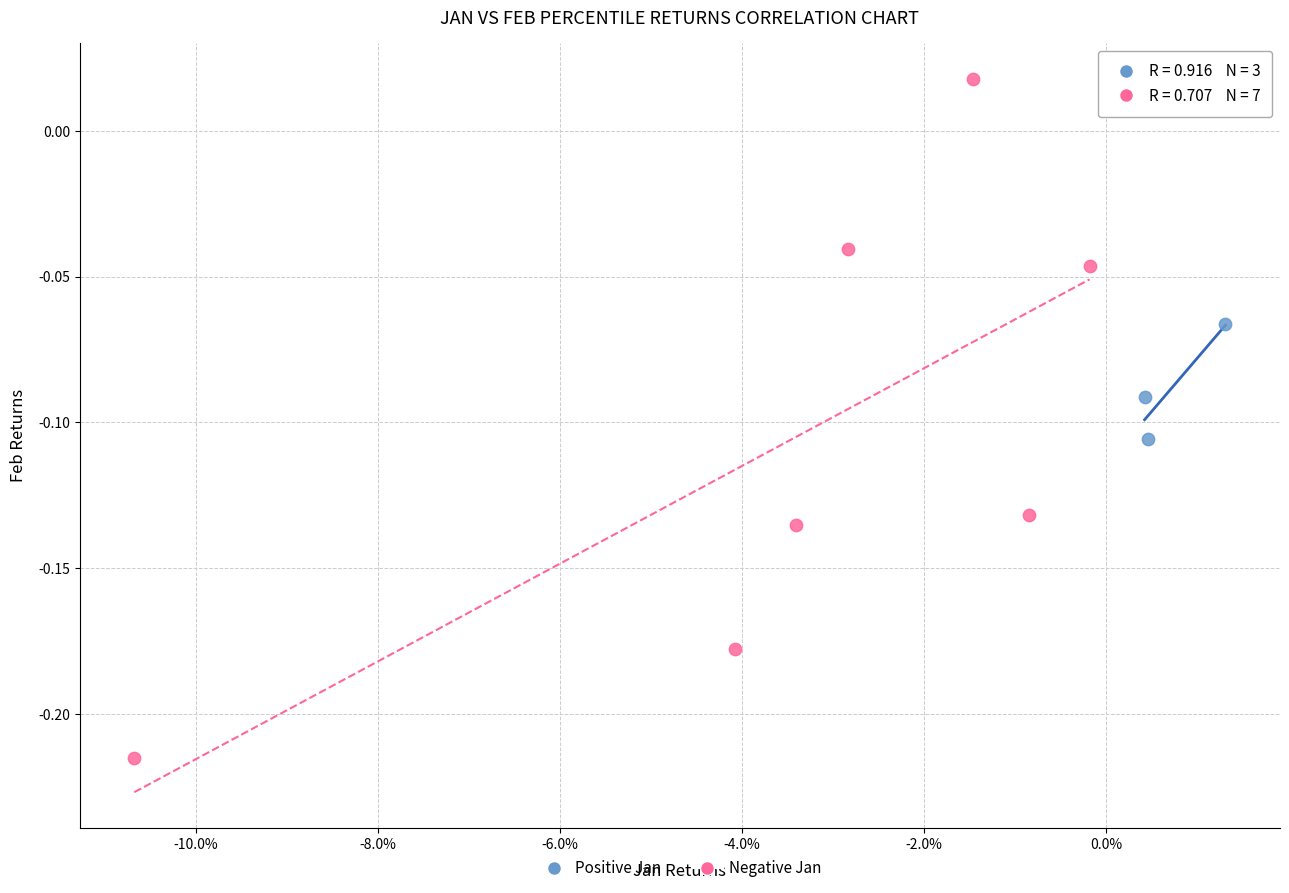

Which series reaches the minimum Y coordinate?

Negative Jan